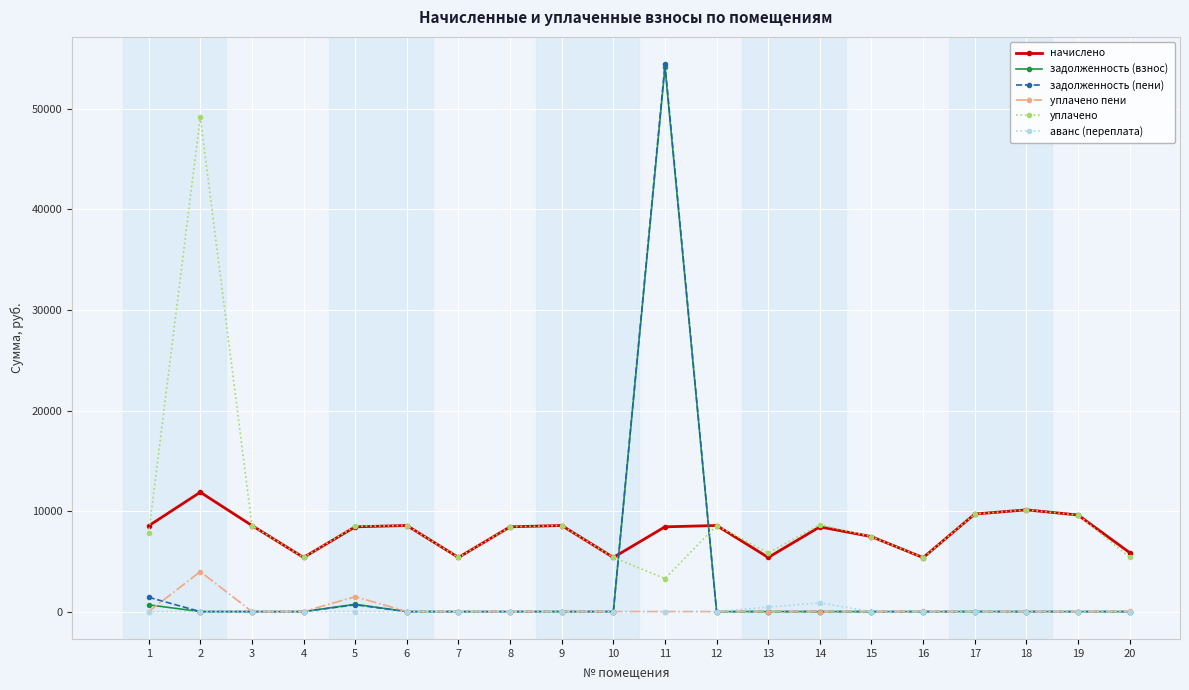

The value of задолженность (взнос) at 11 is 54137.0. True or false?

True